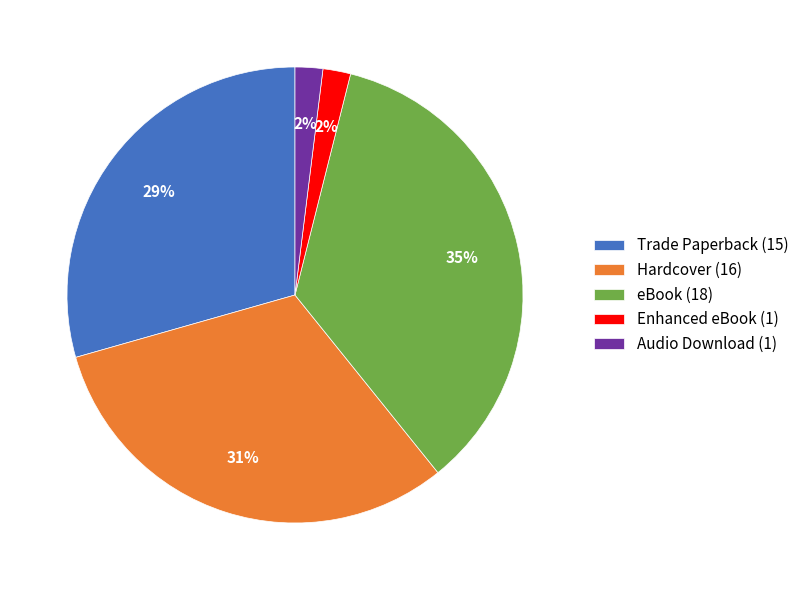

Is there any slice that represents more than half of the pie?

No